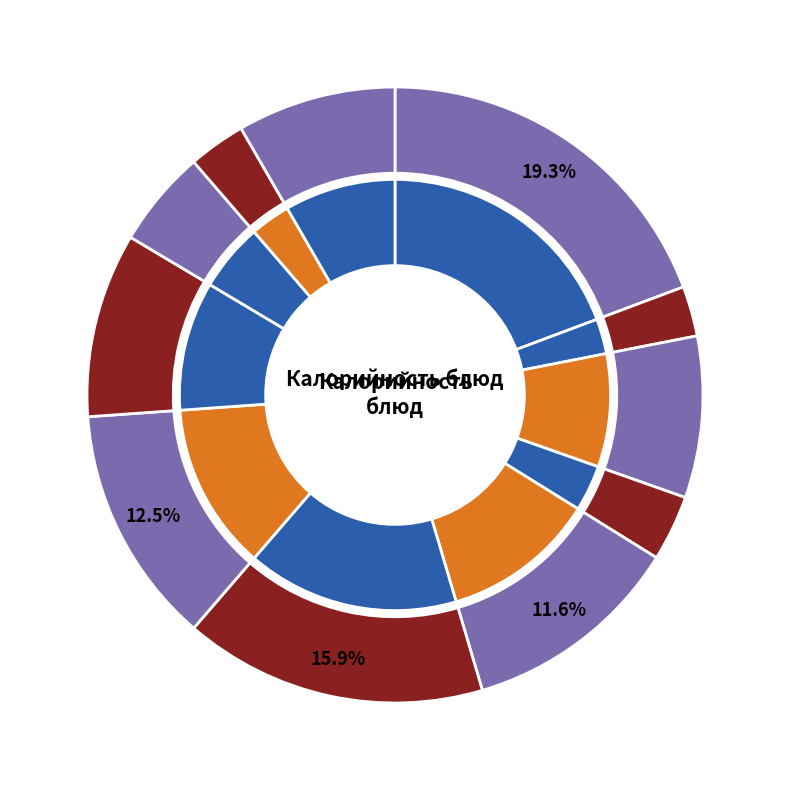

What is the ratio of the value at Сыр to the value at Хлеб ржаной?

1.1